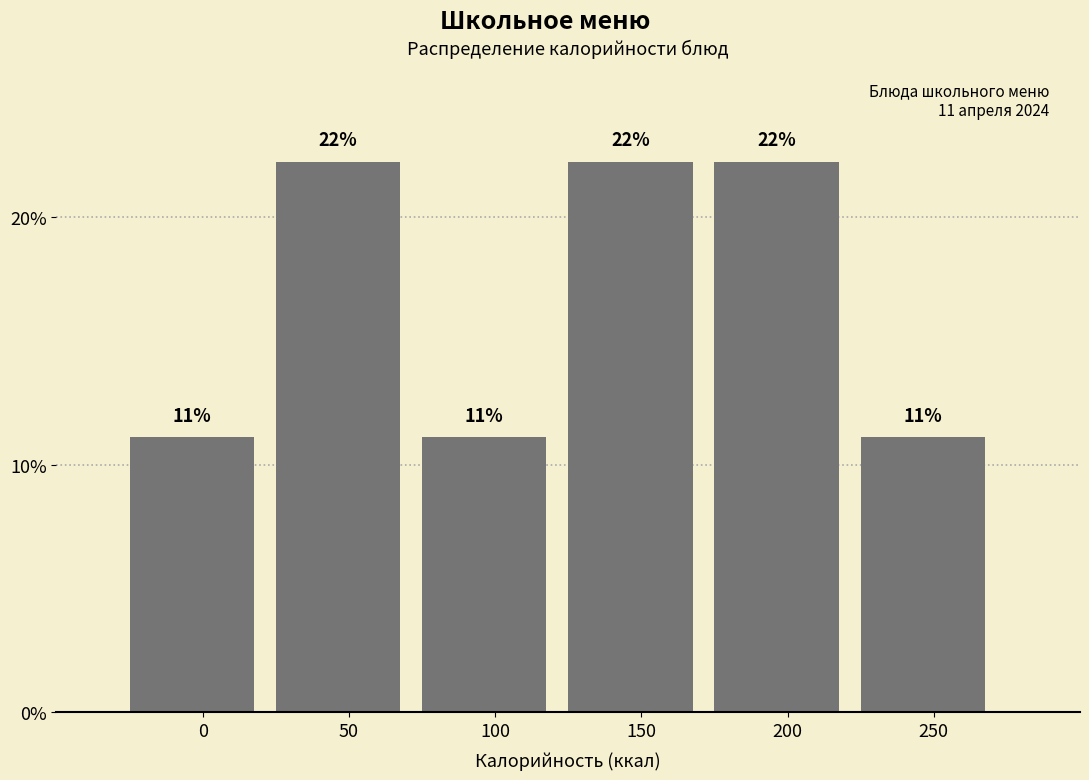

Are the bars horizontal?

No